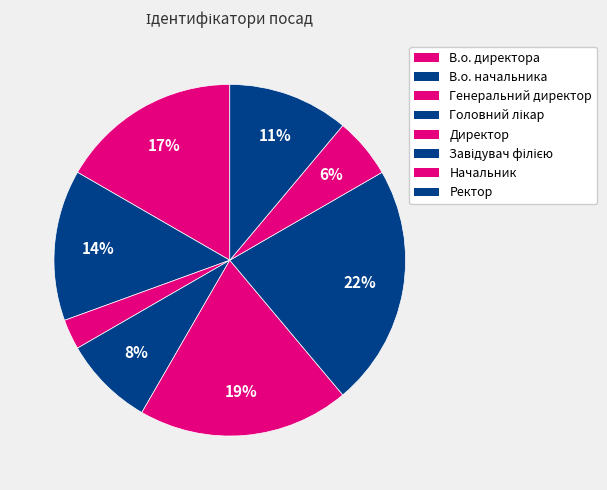

Combined, what portion of the pie is В.о. начальника and В.о. директора?

30.6%